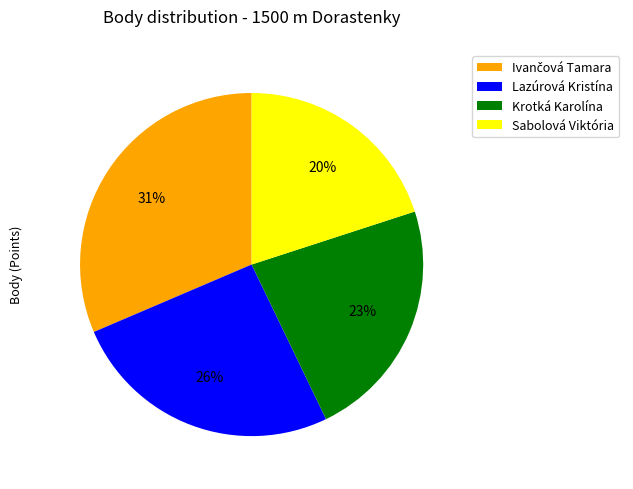

To the nearest percent, what is the difference between the largest and smallest slice percentages?

11%